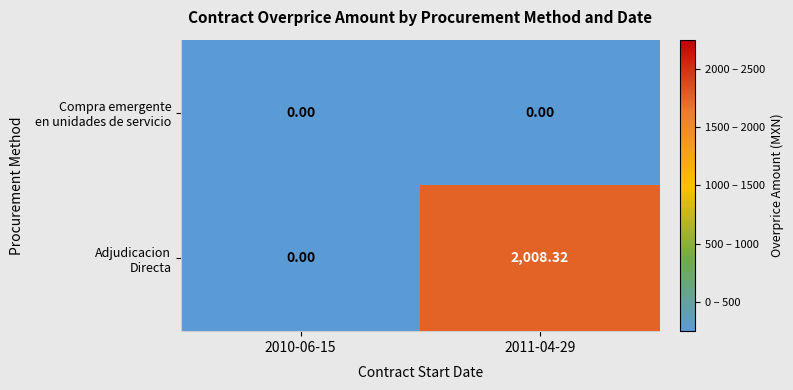

Between 2011-04-29 and 2010-06-15, which is larger?

2011-04-29